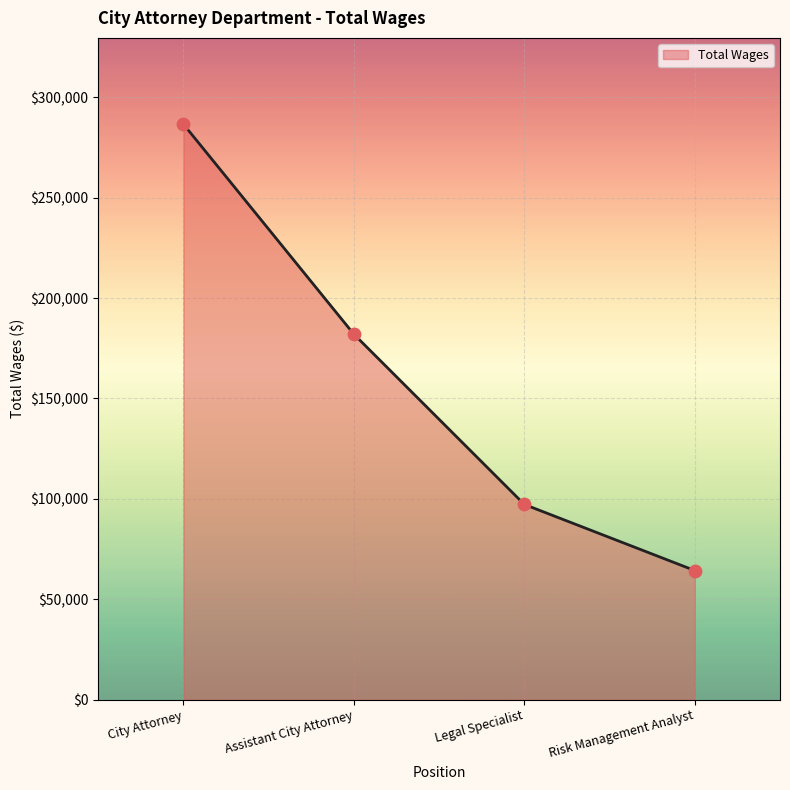

What is the change in value from City Attorney to Legal Specialist?

-189364